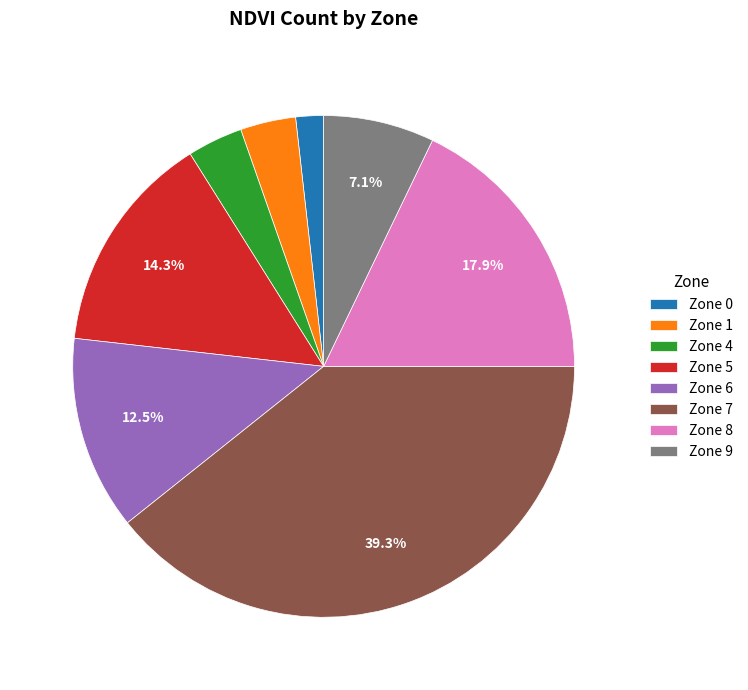

Which has a higher value, Zone 9 or Zone 0?

Zone 9